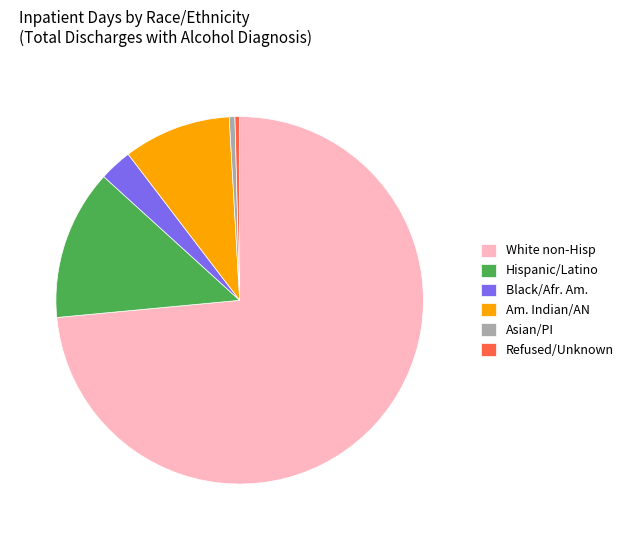

The Refused/Unknown slice represents 0% of the pie. True or false?

True